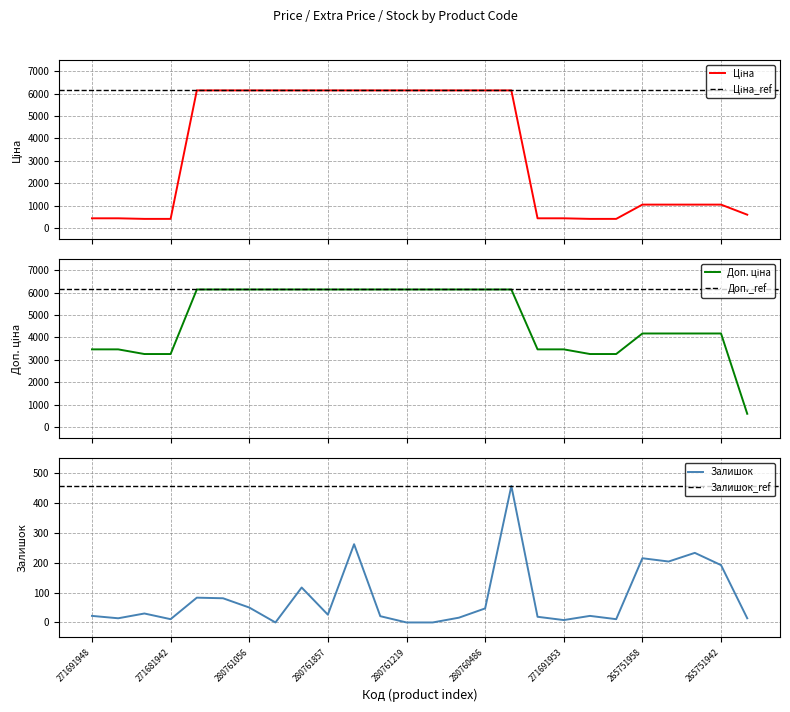

What is the label of the 20th point from the left?

271681958